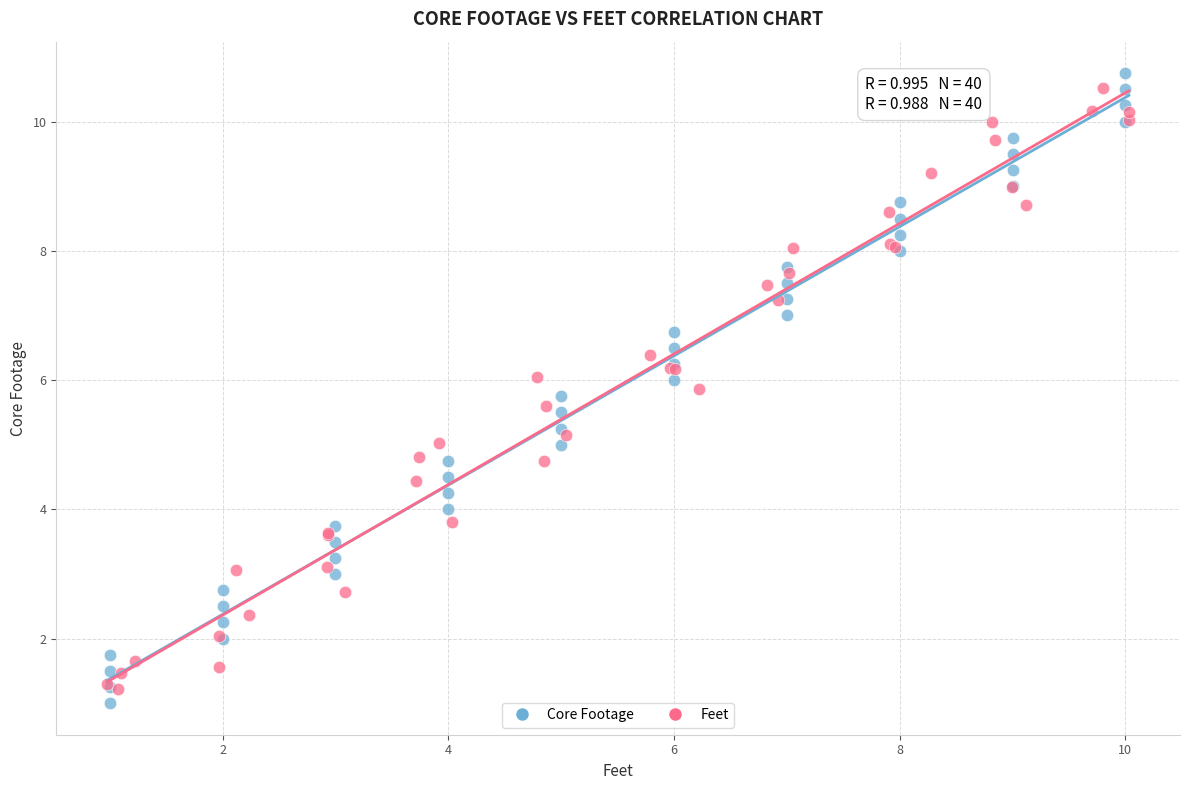

Which series has the largest Y range (max minus min)?

Core Footage